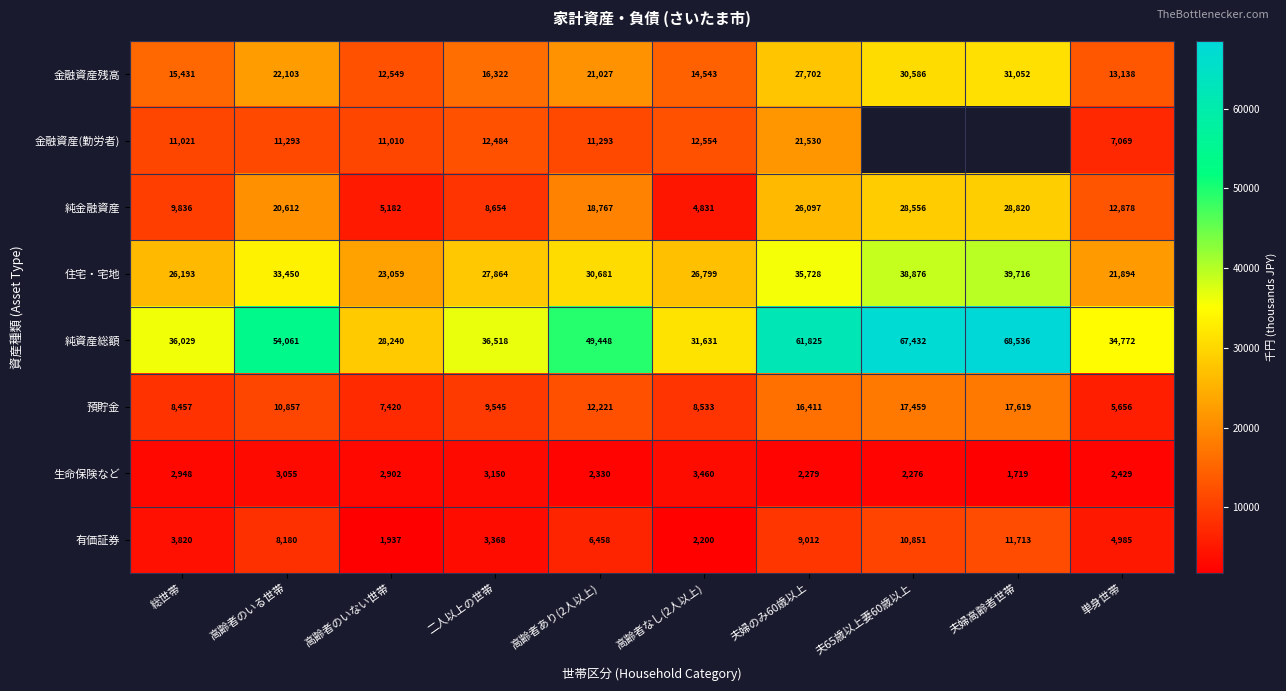

Is it true that 純金融資産 equals 4831 at 高齢者なし(2人以上)?

True